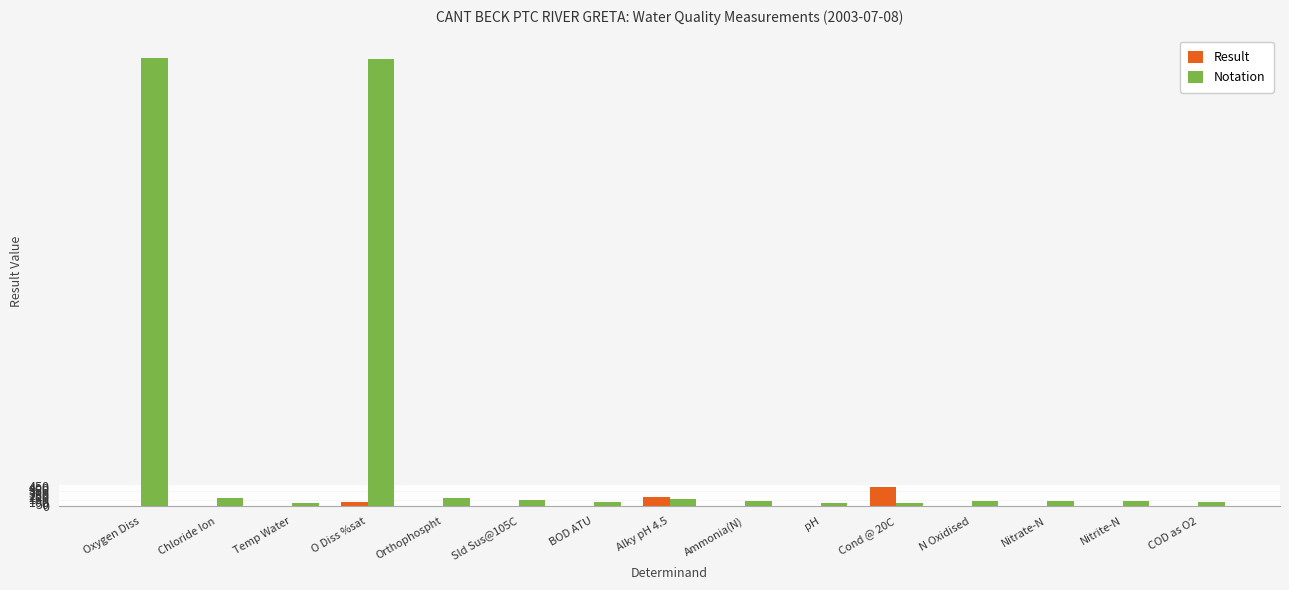

Is it true that Notation equals 135.0 at Sld Sus@105C?

True